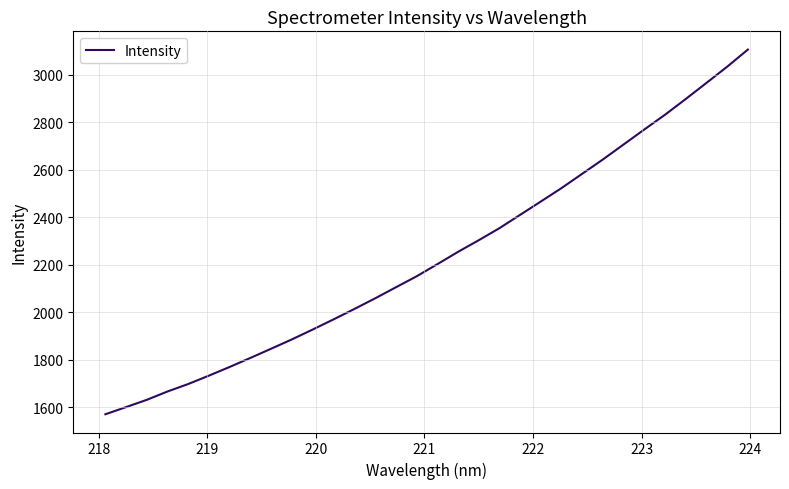

What is the smallest value displayed?

1570.9